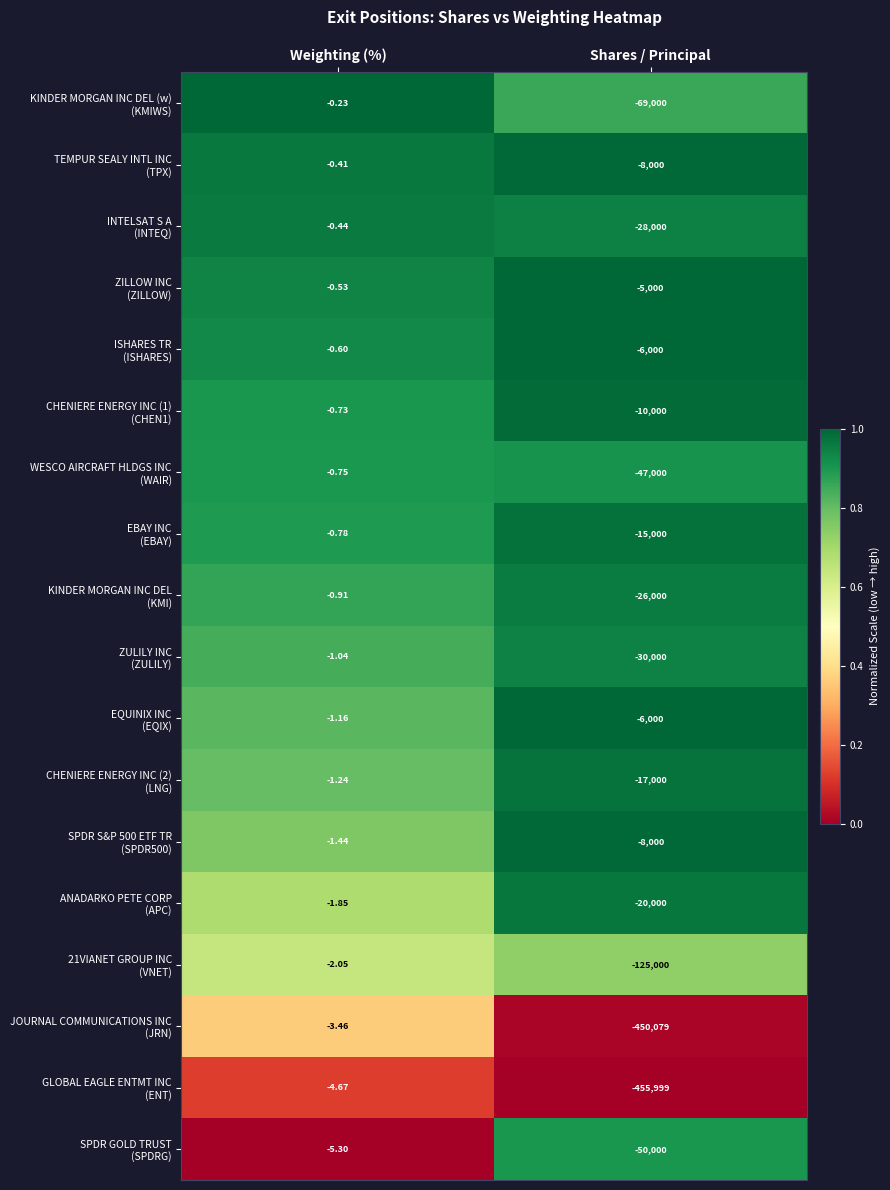

At which category is the sum across all series the highest?

Weighting (%)